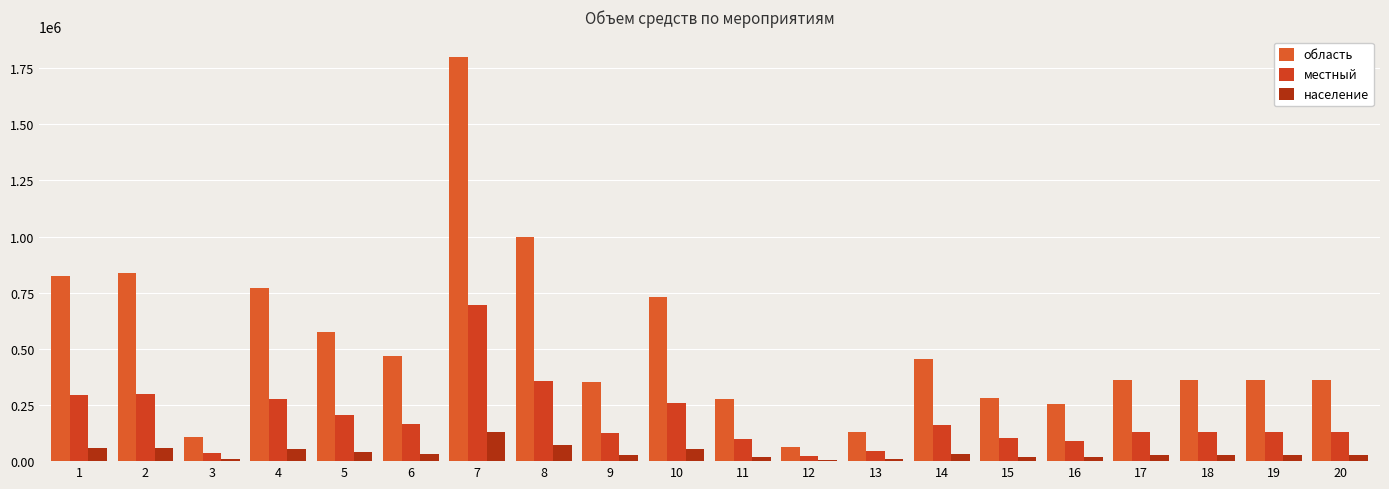

How many groups of bars are there?

20